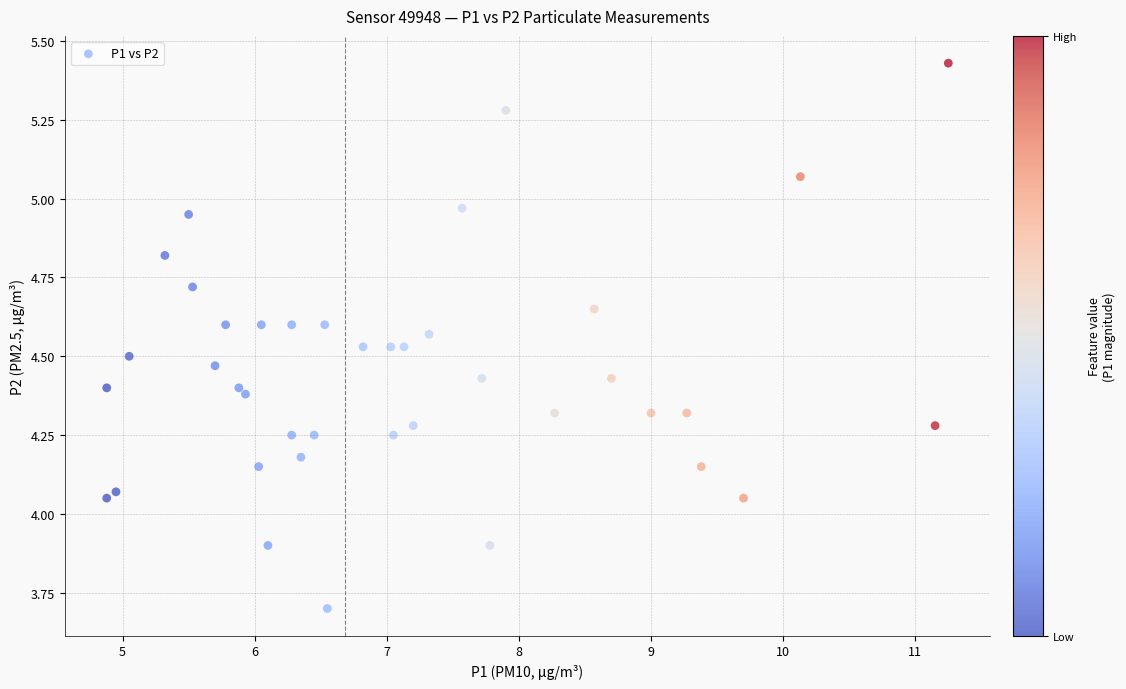

What is the range of X values (max minus min)?

6.4